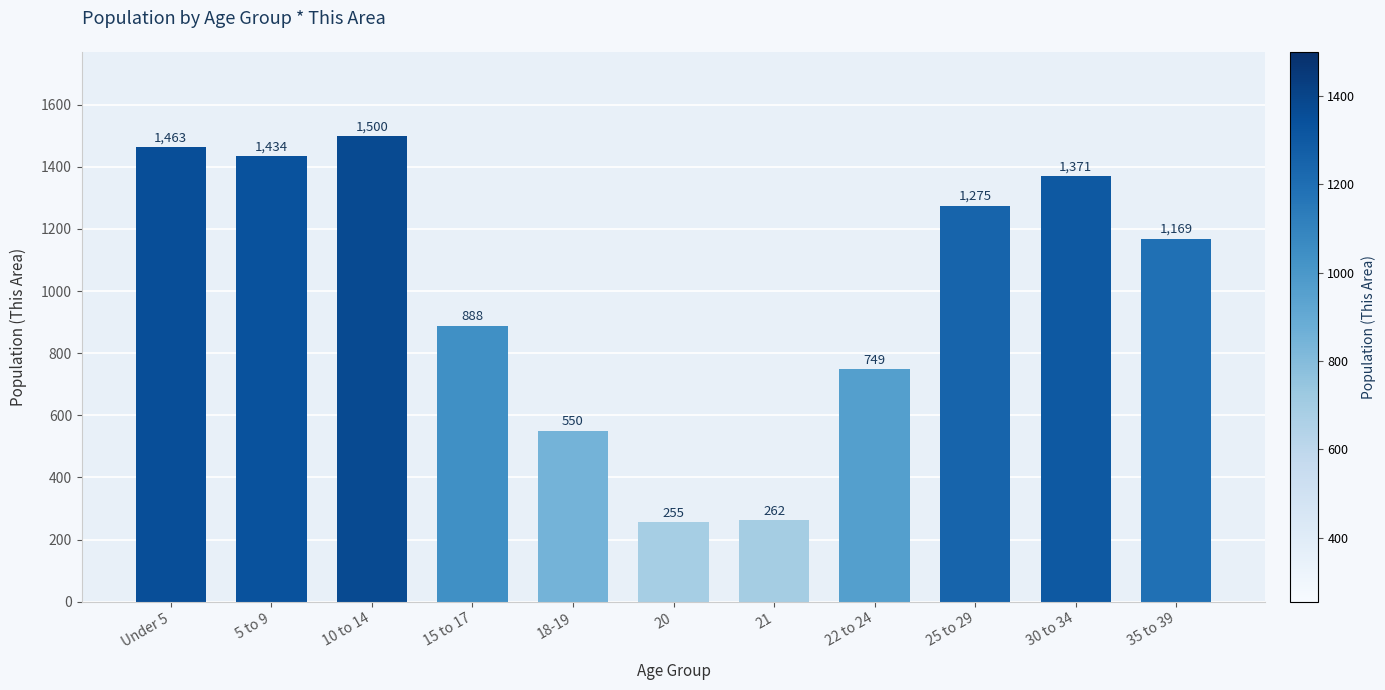

What is the minimum value shown in the chart?

255